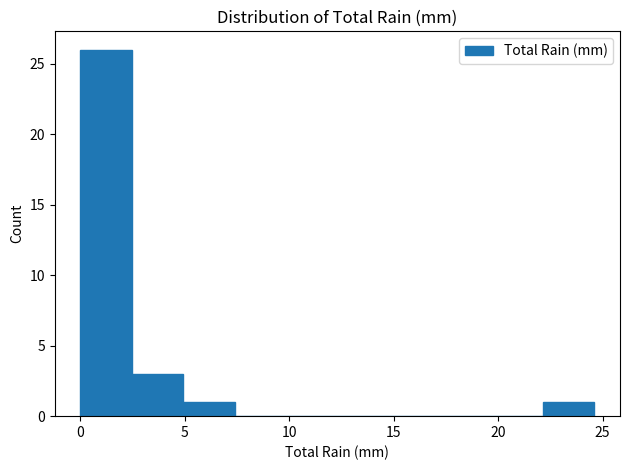

Reading left to right, transcribe this chart: for each bar, give the range it covers on the x-axis and its height. Neither the bar edges nor the heights are printed on the chart, so give them approximately, as read against the axes.

0.0 to 2.5: 26
2.5 to 5.0: 3
5.0 to 7.5: 1
7.5 to 10.0: 0
10.0 to 12.5: 0
12.5 to 15.0: 0
15.0 to 17.0: 0
17.0 to 19.5: 0
19.5 to 22.0: 0
22.0 to 24.5: 1